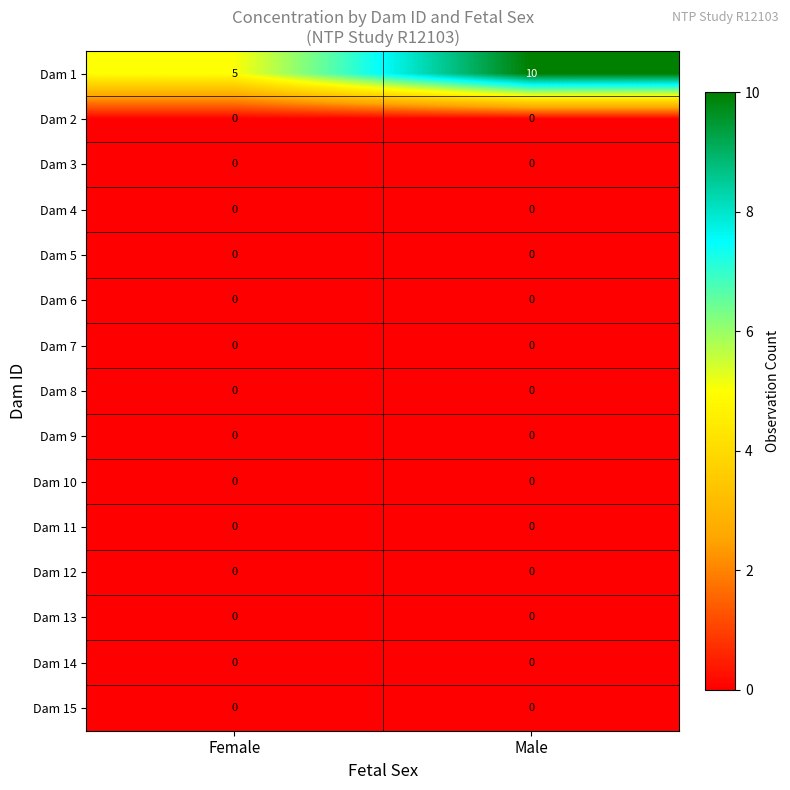

Which series has the largest total across all categories?

Dam 1